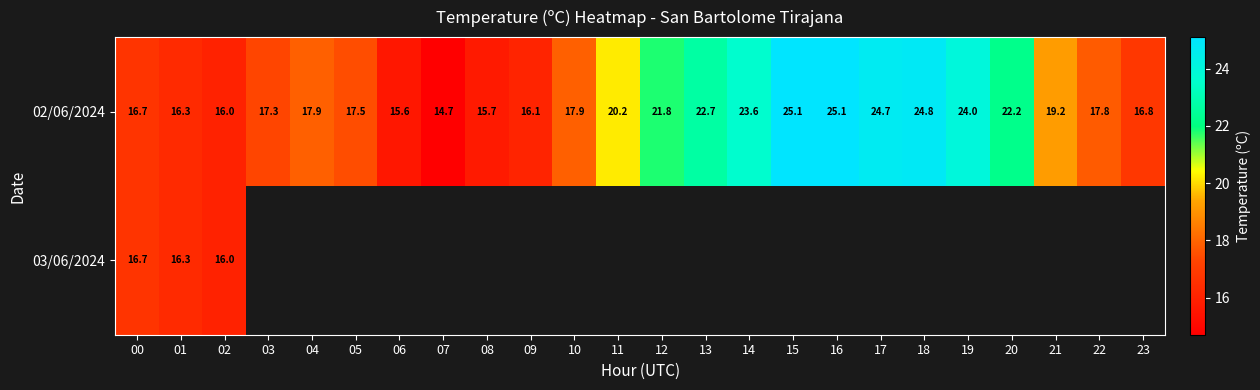

At which label is 02/06/2024 closest to 19?

21